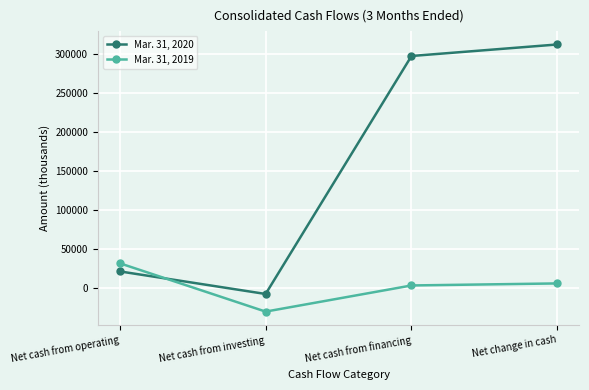

What is the total value across all series at Net cash from investing?

-36794